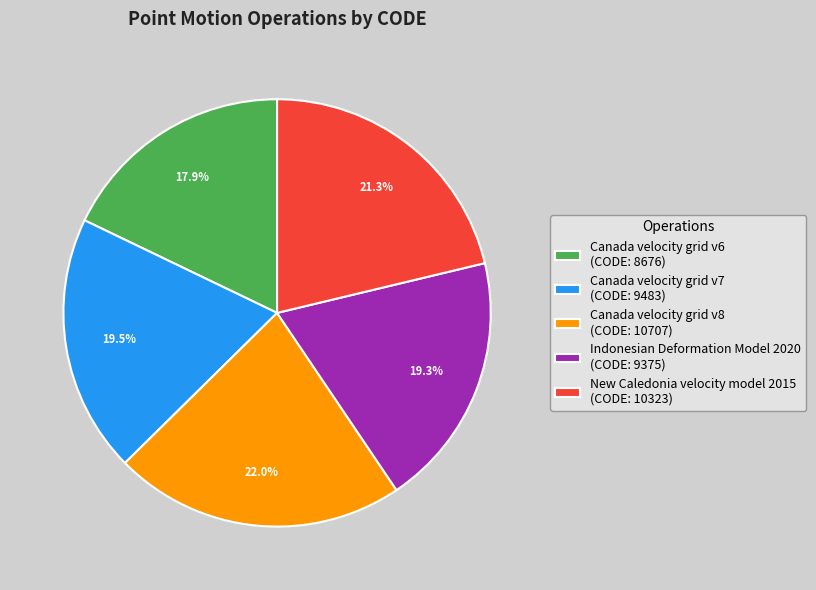

What is the ratio of the value at Canada velocity grid v6 to the value at Canada velocity grid v8?

0.8